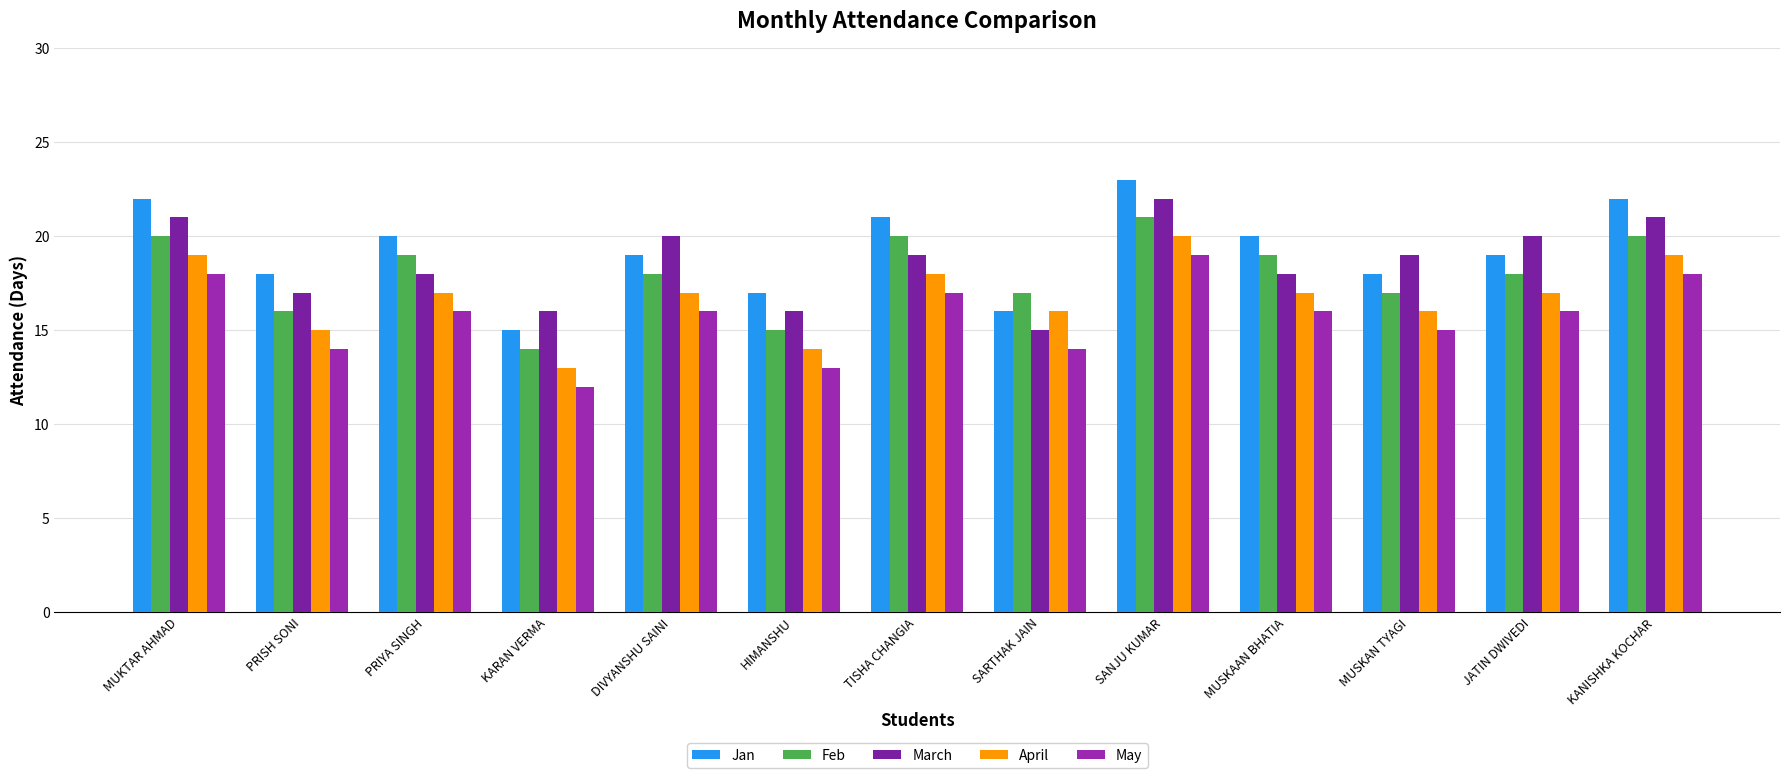

How many groups of bars are there?

13